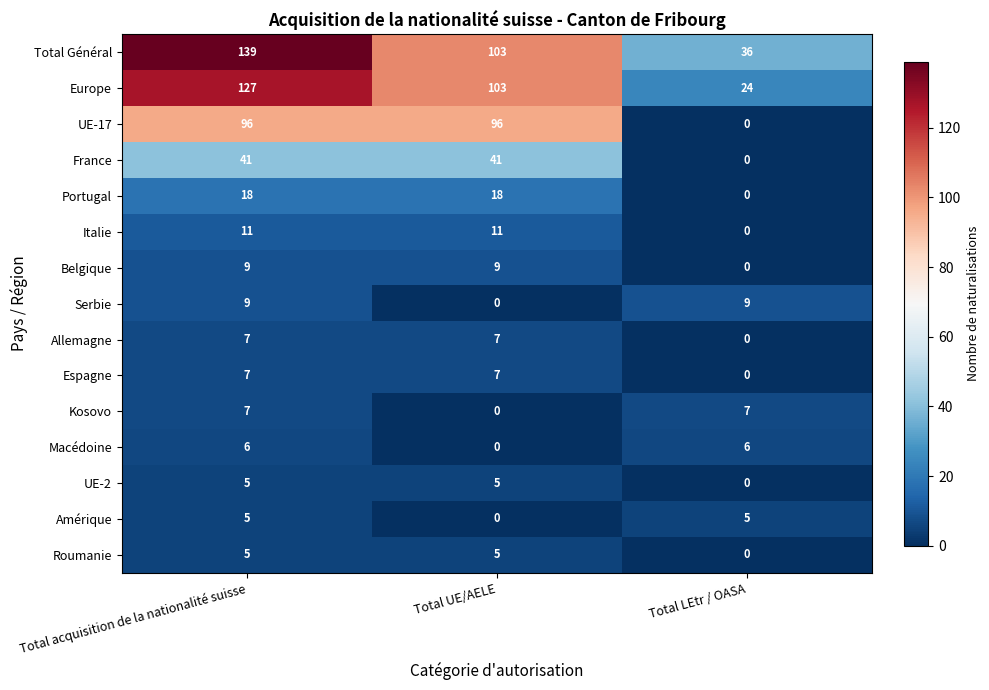

What is the average value of the Amérique series?

3